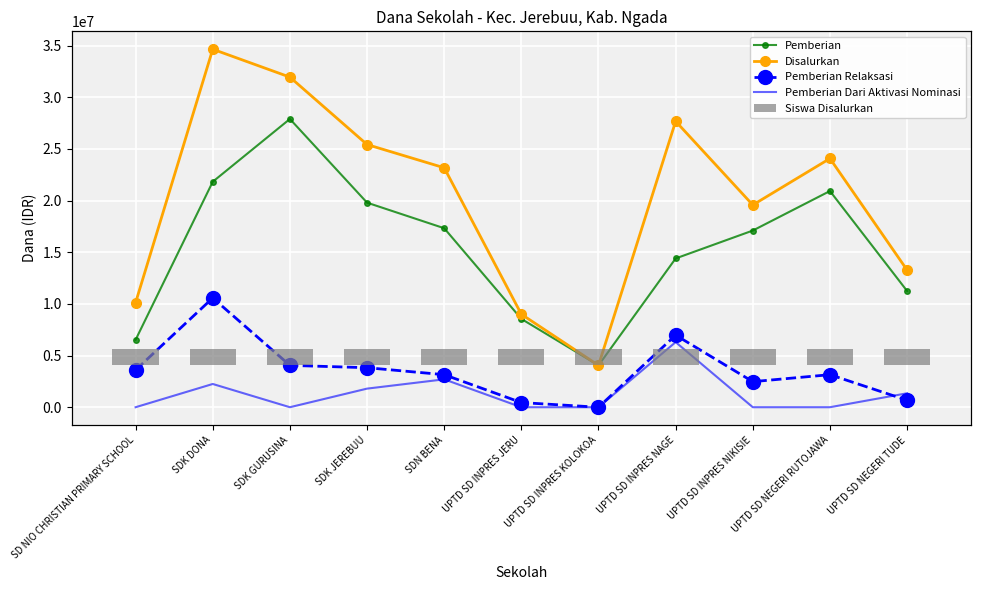

At which category is the sum across all series the highest?

SDK DONA